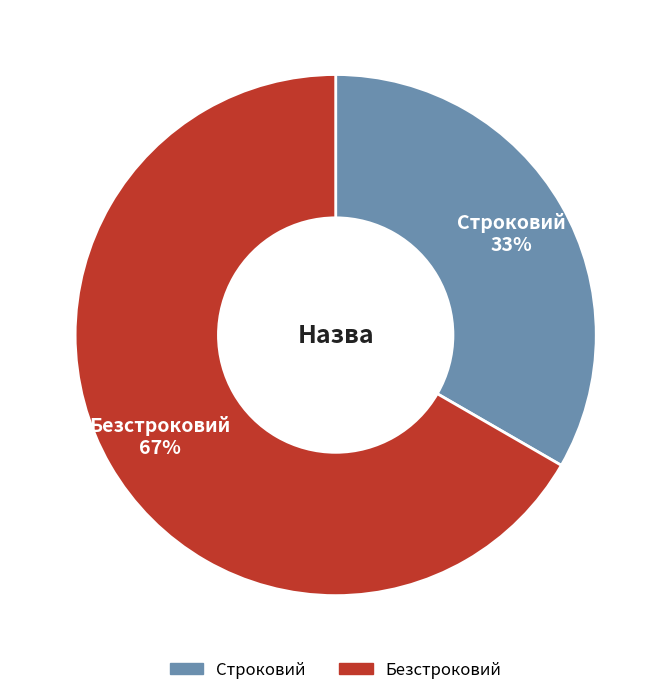

Which slice is the largest?

Безстроковий